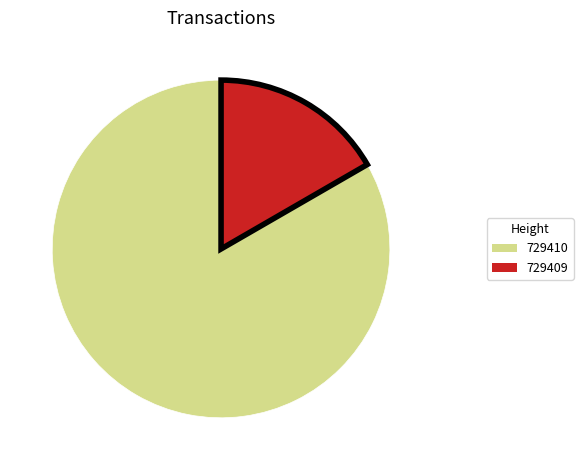

Which category has the smallest portion of the pie?

729409